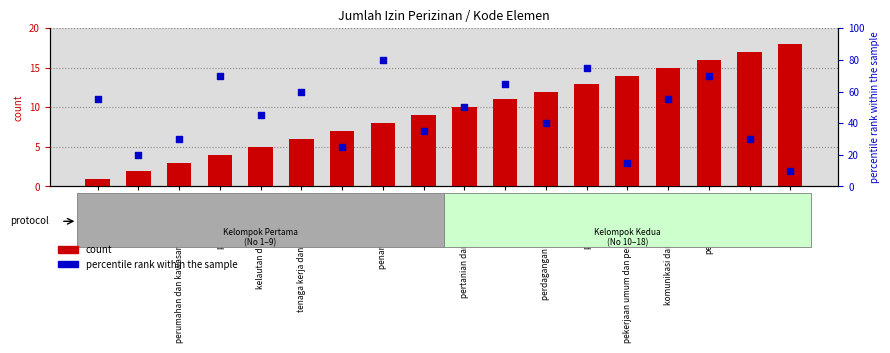

What is the total value across all series at perindustrian?

88